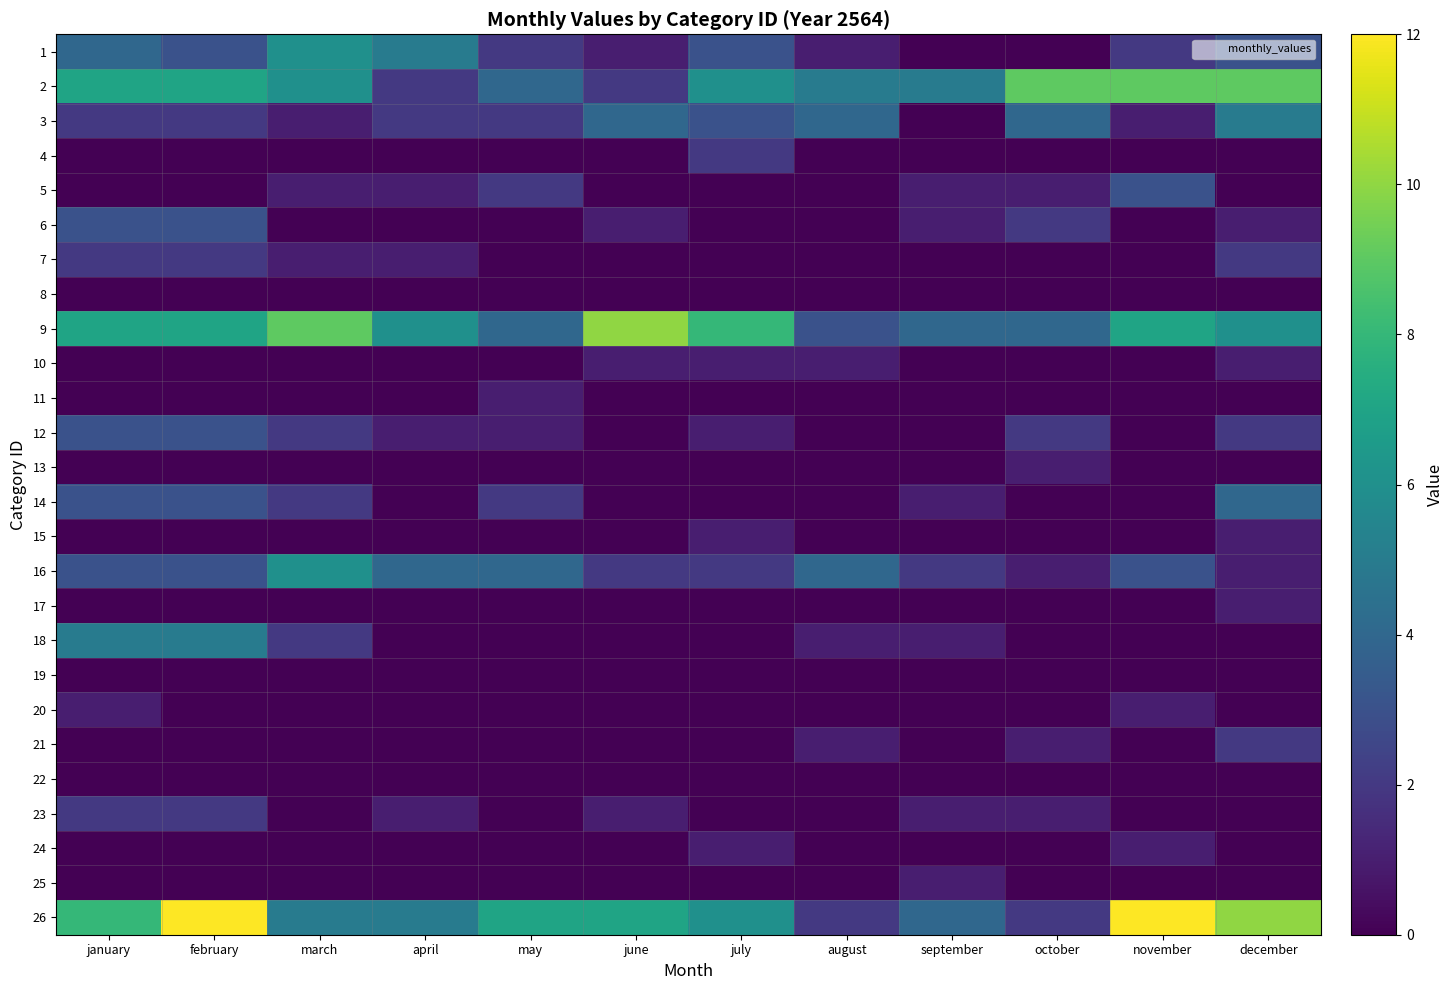

Reading right to left, list all the values displayed in this chart.

1: december=3	november=2	october=0	september=0	august=1	july=3	june=1	may=2	april=5	march=6	february=3	january=4
2: december=9	november=9	october=9	september=5	august=5	july=6	june=2	may=4	april=2	march=6	february=7	january=7
3: december=5	november=1	october=4	september=0	august=4	july=3	june=4	may=2	april=2	march=1	february=2	january=2
4: december=0	november=0	october=0	september=0	august=0	july=2	june=0	may=0	april=0	march=0	february=0	january=0
5: december=0	november=3	october=1	september=1	august=0	july=0	june=0	may=2	april=1	march=1	february=0	january=0
6: december=1	november=0	october=2	september=1	august=0	july=0	june=1	may=0	april=0	march=0	february=3	january=3
7: december=2	november=0	october=0	september=0	august=0	july=0	june=0	may=0	april=1	march=1	february=2	january=2
8: december=0	november=0	october=0	september=0	august=0	july=0	june=0	may=0	april=0	march=0	february=0	january=0
9: december=6	november=7	october=4	september=4	august=3	july=8	june=10	may=4	april=6	march=9	february=7	january=7
10: december=1	november=0	october=0	september=0	august=1	july=1	june=1	may=0	april=0	march=0	february=0	january=0
11: december=0	november=0	october=0	september=0	august=0	july=0	june=0	may=1	april=0	march=0	february=0	january=0
12: december=2	november=0	october=2	september=0	august=0	july=1	june=0	may=1	april=1	march=2	february=3	january=3
13: december=0	november=0	october=1	september=0	august=0	july=0	june=0	may=0	april=0	march=0	february=0	january=0
14: december=4	november=0	october=0	september=1	august=0	july=0	june=0	may=2	april=0	march=2	february=3	january=3
15: december=1	november=0	october=0	september=0	august=0	july=1	june=0	may=0	april=0	march=0	february=0	january=0
16: december=1	november=3	october=1	september=2	august=4	july=2	june=2	may=4	april=4	march=6	february=3	january=3
17: december=1	november=0	october=0	september=0	august=0	july=0	june=0	may=0	april=0	march=0	february=0	january=0
18: december=0	november=0	october=0	september=1	august=1	july=0	june=0	may=0	april=0	march=2	february=5	january=5
19: december=0	november=0	october=0	september=0	august=0	july=0	june=0	may=0	april=0	march=0	february=0	january=0
20: december=0	november=1	october=0	september=0	august=0	july=0	june=0	may=0	april=0	march=0	february=0	january=1
21: december=2	november=0	october=1	september=0	august=1	july=0	june=0	may=0	april=0	march=0	february=0	january=0
22: december=0	november=0	october=0	september=0	august=0	july=0	june=0	may=0	april=0	march=0	february=0	january=0
23: december=0	november=0	october=1	september=1	august=0	july=0	june=1	may=0	april=1	march=0	february=2	january=2
24: december=0	november=1	october=0	september=0	august=0	july=1	june=0	may=0	april=0	march=0	february=0	january=0
25: december=0	november=0	october=0	september=1	august=0	july=0	june=0	may=0	april=0	march=0	february=0	january=0
26: december=10	november=12	october=2	september=4	august=2	july=6	june=7	may=7	april=5	march=5	february=12	january=8